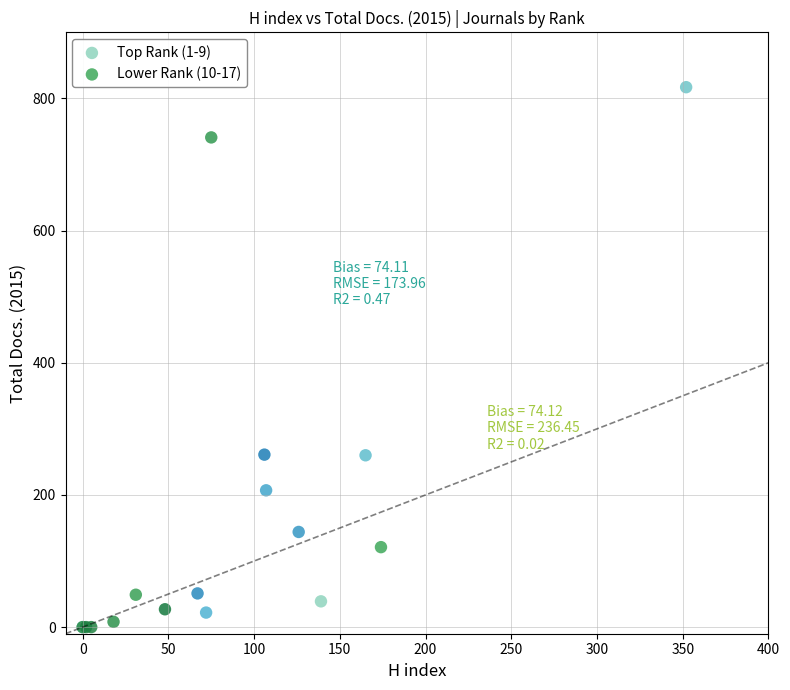

Which series has the widest spread of Y values?

Top Rank (1-9)